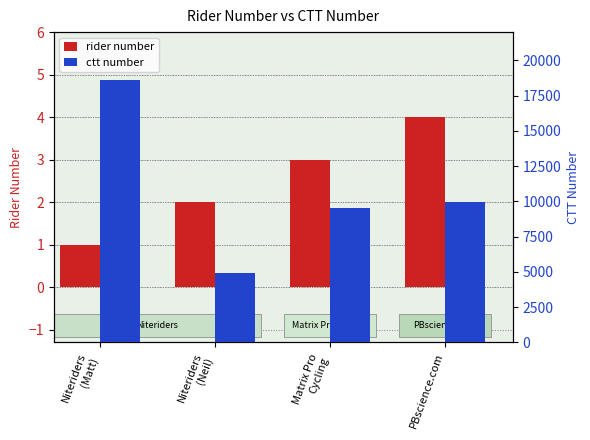

Reading left to right, list all the values displayed in this chart.

rider number: 1	2	3	4
ctt number: 18595	4947	9516	9971